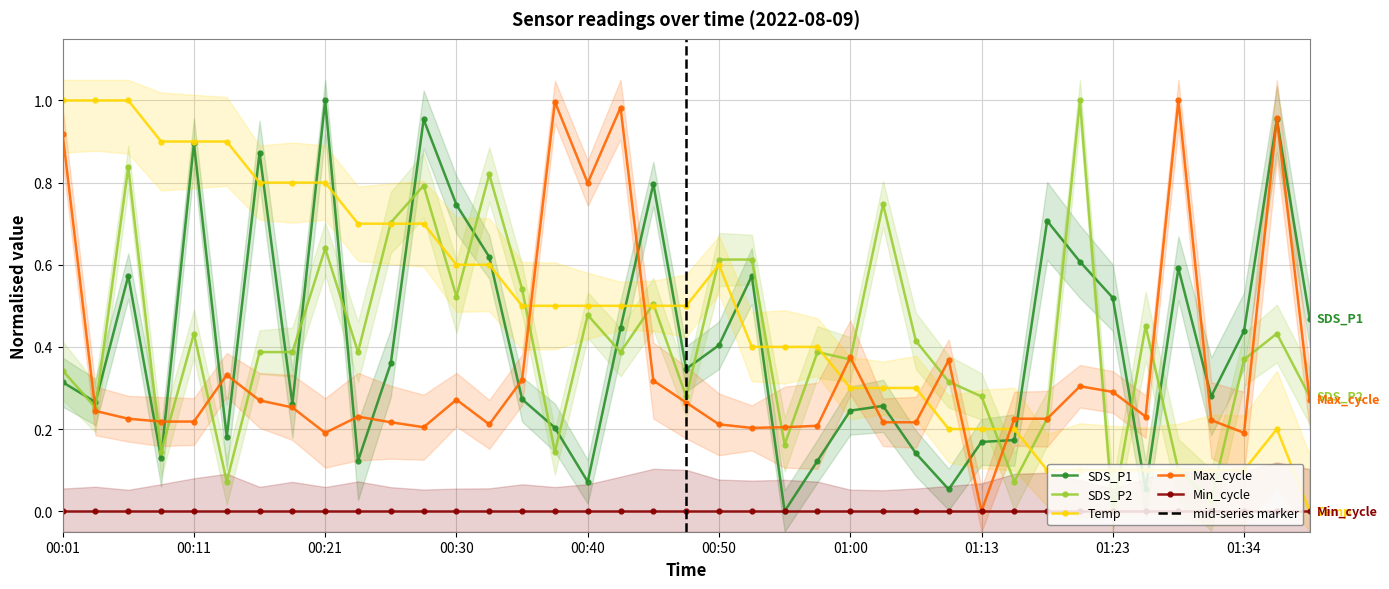

Rank the series by their maximum value, from highest to lowest.

SDS_P1, SDS_P2, Temp, Max_cycle